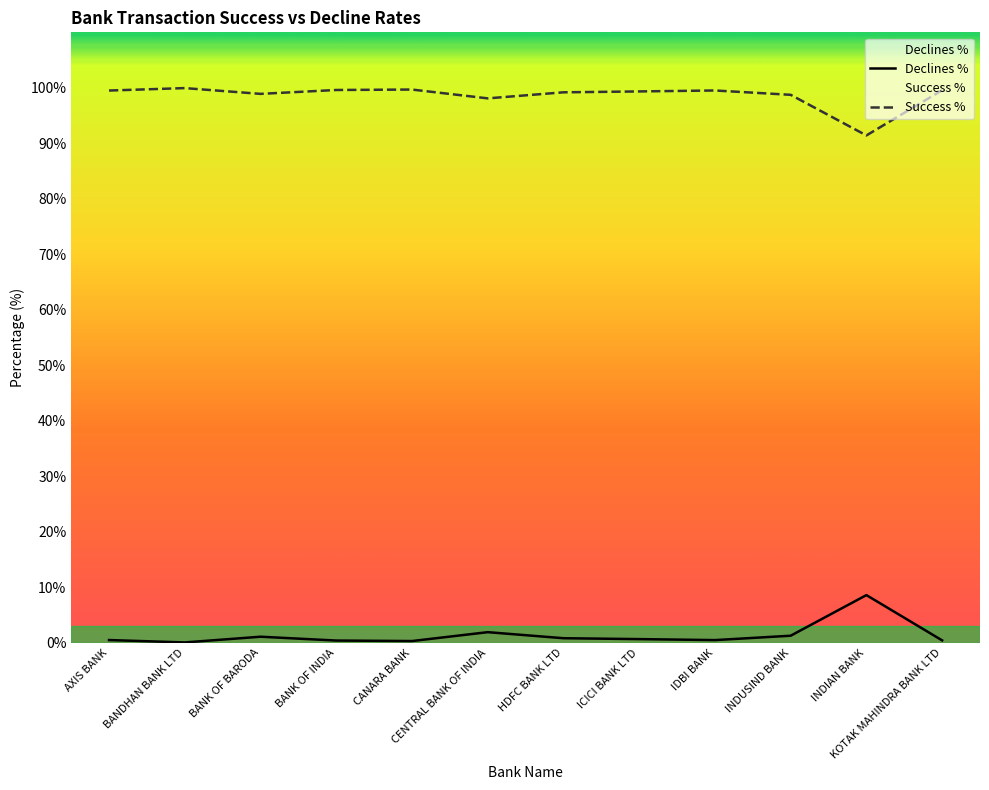

How many series are shown in this chart?

2